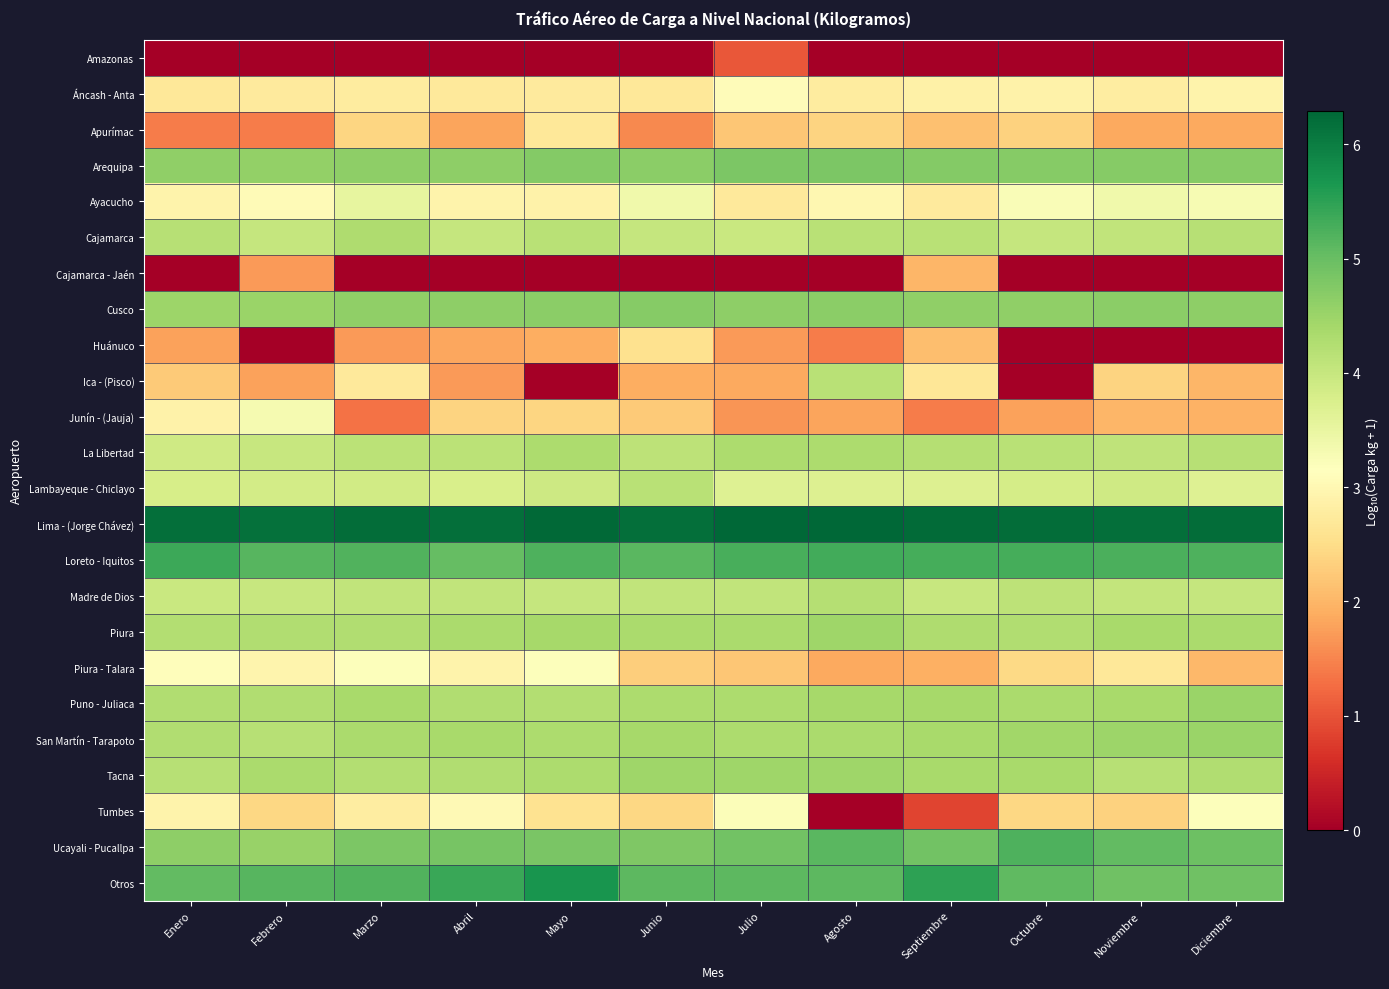

Reading right to left, transcribe all the data shown in this chart.

Amazonas: Diciembre=0.0	Noviembre=0.0	Octubre=0.0	Septiembre=0.0	Agosto=0.0	Julio=1.0	Junio=0.0	Mayo=0.0	Abril=0.0	Marzo=0.0	Febrero=0.0	Enero=0.0
Áncash - Anta: Diciembre=2.9	Noviembre=2.8	Octubre=2.9	Septiembre=2.9	Agosto=2.8	Julio=3.1	Junio=2.7	Mayo=2.8	Abril=2.7	Marzo=2.8	Febrero=2.7	Enero=2.7
Apurímac: Diciembre=1.9	Noviembre=1.9	Octubre=2.4	Septiembre=2.1	Agosto=2.4	Julio=2.2	Junio=1.5	Mayo=2.7	Abril=1.8	Marzo=2.4	Febrero=1.4	Enero=1.4
Arequipa: Diciembre=4.7	Noviembre=4.7	Octubre=4.7	Septiembre=4.7	Agosto=4.8	Julio=4.8	Junio=4.6	Mayo=4.7	Abril=4.6	Marzo=4.6	Febrero=4.6	Enero=4.6
Ayacucho: Diciembre=3.3	Noviembre=3.4	Octubre=3.2	Septiembre=2.7	Agosto=3.0	Julio=2.7	Junio=3.4	Mayo=2.9	Abril=2.9	Marzo=3.5	Febrero=3.1	Enero=2.9
Cajamarca: Diciembre=4.2	Noviembre=4.1	Octubre=4.0	Septiembre=4.2	Agosto=4.2	Julio=4.0	Junio=4.0	Mayo=4.2	Abril=4.0	Marzo=4.3	Febrero=4.0	Enero=4.2
Cajamarca - Jaén: Diciembre=0.0	Noviembre=0.0	Octubre=0.0	Septiembre=2.0	Agosto=0.0	Julio=0.0	Junio=0.0	Mayo=0.0	Abril=0.0	Marzo=0.0	Febrero=1.7	Enero=0.0
Cusco: Diciembre=4.6	Noviembre=4.7	Octubre=4.6	Septiembre=4.6	Agosto=4.7	Julio=4.6	Junio=4.7	Mayo=4.7	Abril=4.6	Marzo=4.6	Febrero=4.5	Enero=4.5
Huánuco: Diciembre=0.0	Noviembre=0.0	Octubre=0.0	Septiembre=2.1	Agosto=1.4	Julio=1.7	Junio=2.6	Mayo=1.9	Abril=1.8	Marzo=1.7	Febrero=0.0	Enero=1.8
Ica - (Pisco): Diciembre=2.0	Noviembre=2.4	Octubre=0.0	Septiembre=2.7	Agosto=4.2	Julio=1.9	Junio=1.9	Mayo=0.0	Abril=1.7	Marzo=2.7	Febrero=1.8	Enero=2.2
Junín - (Jauja): Diciembre=2.0	Noviembre=2.0	Octubre=1.8	Septiembre=1.4	Agosto=1.8	Julio=1.7	Junio=2.2	Mayo=2.4	Abril=2.4	Marzo=1.3	Febrero=3.3	Enero=2.9
La Libertad: Diciembre=4.2	Noviembre=4.1	Octubre=4.2	Septiembre=4.2	Agosto=4.3	Julio=4.3	Junio=4.1	Mayo=4.3	Abril=4.2	Marzo=4.1	Febrero=4.0	Enero=3.9
Lambayeque - Chiclayo: Diciembre=3.7	Noviembre=3.9	Octubre=3.8	Septiembre=3.7	Agosto=3.7	Julio=3.7	Junio=4.2	Mayo=3.9	Abril=3.8	Marzo=3.9	Febrero=3.8	Enero=3.8
Lima - (Jorge Chávez): Diciembre=6.2	Noviembre=6.2	Octubre=6.2	Septiembre=6.2	Agosto=6.3	Julio=6.3	Junio=6.2	Mayo=6.2	Abril=6.2	Marzo=6.2	Febrero=6.2	Enero=6.2
Loreto - Iquitos: Diciembre=5.2	Noviembre=5.3	Octubre=5.3	Septiembre=5.3	Agosto=5.3	Julio=5.3	Junio=5.1	Mayo=5.2	Abril=5.0	Marzo=5.2	Febrero=5.2	Enero=5.4
Madre de Dios: Diciembre=4.0	Noviembre=4.1	Octubre=4.1	Septiembre=4.0	Agosto=4.2	Julio=4.1	Junio=4.1	Mayo=4.0	Abril=4.1	Marzo=4.1	Febrero=4.0	Enero=4.0
Piura: Diciembre=4.3	Noviembre=4.4	Octubre=4.3	Septiembre=4.3	Agosto=4.5	Julio=4.3	Junio=4.4	Mayo=4.4	Abril=4.3	Marzo=4.3	Febrero=4.3	Enero=4.3
Piura - Talara: Diciembre=2.0	Noviembre=2.7	Octubre=2.4	Septiembre=1.9	Agosto=1.9	Julio=2.2	Junio=2.3	Mayo=3.2	Abril=2.9	Marzo=3.2	Febrero=2.9	Enero=3.1
Puno - Juliaca: Diciembre=4.5	Noviembre=4.4	Octubre=4.3	Septiembre=4.4	Agosto=4.4	Julio=4.3	Junio=4.3	Mayo=4.2	Abril=4.3	Marzo=4.4	Febrero=4.3	Enero=4.3
San Martín - Tarapoto: Diciembre=4.5	Noviembre=4.5	Octubre=4.5	Septiembre=4.4	Agosto=4.3	Julio=4.3	Junio=4.4	Mayo=4.3	Abril=4.4	Marzo=4.3	Febrero=4.2	Enero=4.3
Tacna: Diciembre=4.3	Noviembre=4.2	Octubre=4.4	Septiembre=4.4	Agosto=4.5	Julio=4.5	Junio=4.5	Mayo=4.3	Abril=4.3	Marzo=4.3	Febrero=4.3	Enero=4.2
Tumbes: Diciembre=3.2	Noviembre=2.3	Octubre=2.4	Septiembre=0.8	Agosto=0.0	Julio=3.2	Junio=2.4	Mayo=2.6	Abril=3.0	Marzo=2.8	Febrero=2.4	Enero=2.9
Ucayali - Pucallpa: Diciembre=5.0	Noviembre=5.0	Octubre=5.2	Septiembre=4.9	Agosto=5.1	Julio=4.9	Junio=4.8	Mayo=4.8	Abril=4.9	Marzo=4.8	Febrero=4.5	Enero=4.6
Otros: Diciembre=4.9	Noviembre=4.9	Octubre=5.1	Septiembre=5.5	Agosto=5.1	Julio=5.1	Junio=5.1	Mayo=5.7	Abril=5.4	Marzo=5.2	Febrero=5.1	Enero=5.1